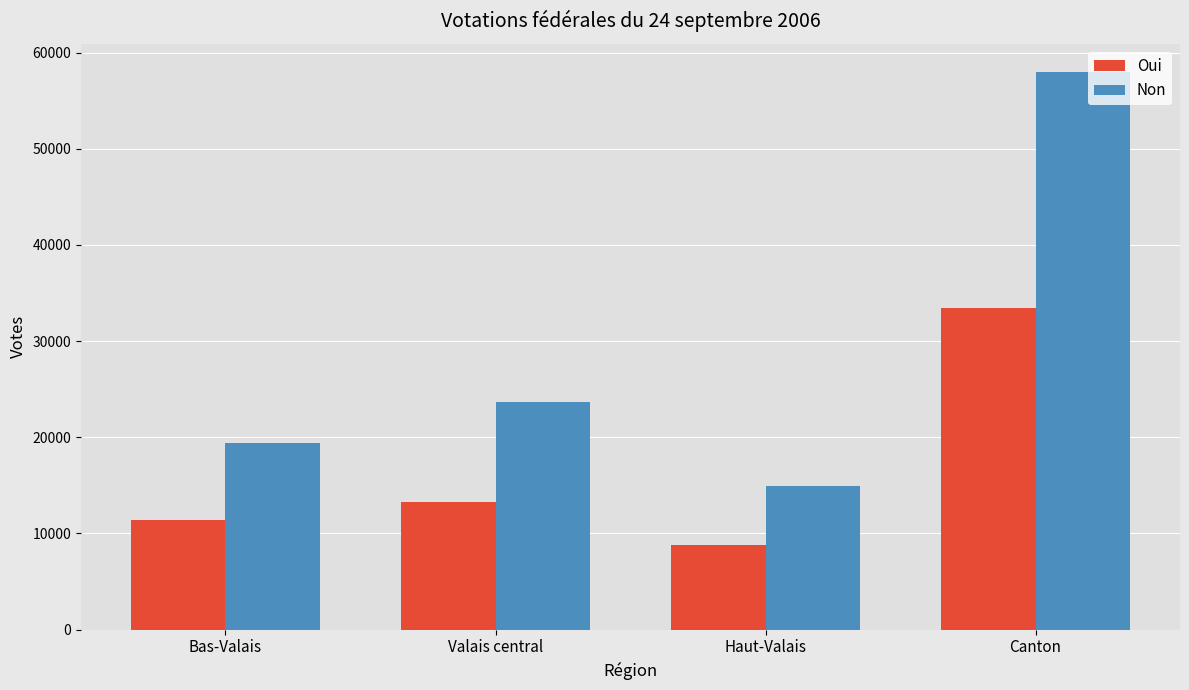

Which series changed the most between Bas-Valais and Canton?

Non